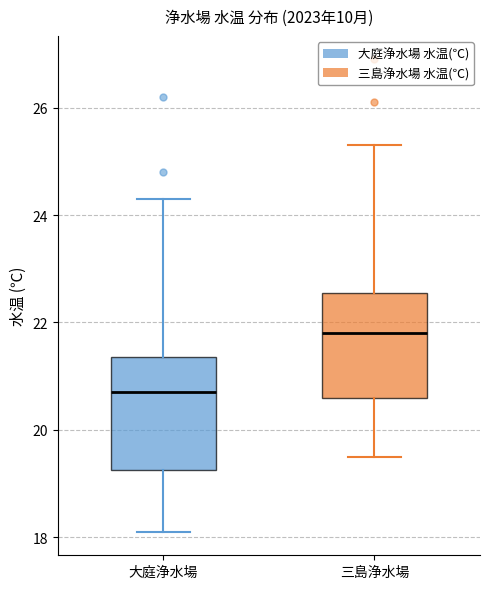

Reading left to right, transcribe this box plot: for each box, give where its median line is, the range the box spans, and where its two whiskers end, as read against the y-axis. The values are not printed on the chart, so give them approximately, as read against the axis.

大庭浄水場: median 20.8, box 19.2 to 21.4, whiskers 18.2 to 24.4
三島浄水場: median 21.8, box 20.6 to 22.6, whiskers 19.6 to 25.4